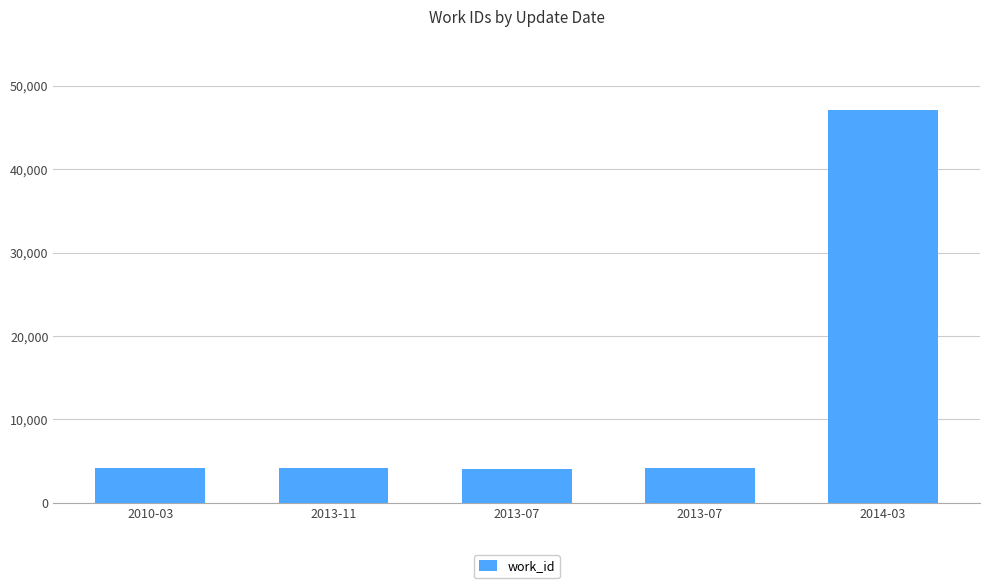

The chart shows a value of 5962 at 2010-03. True or false?

False